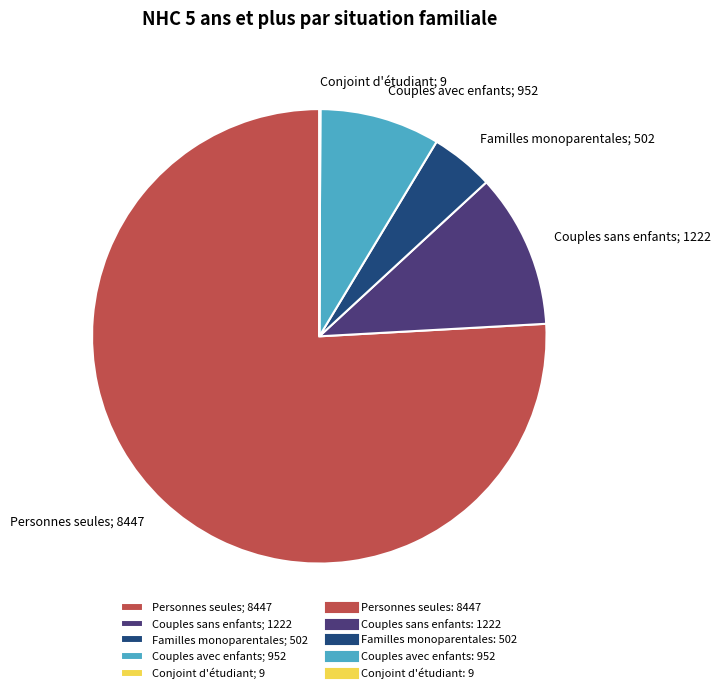

Is there any slice that represents more than half of the pie?

Yes